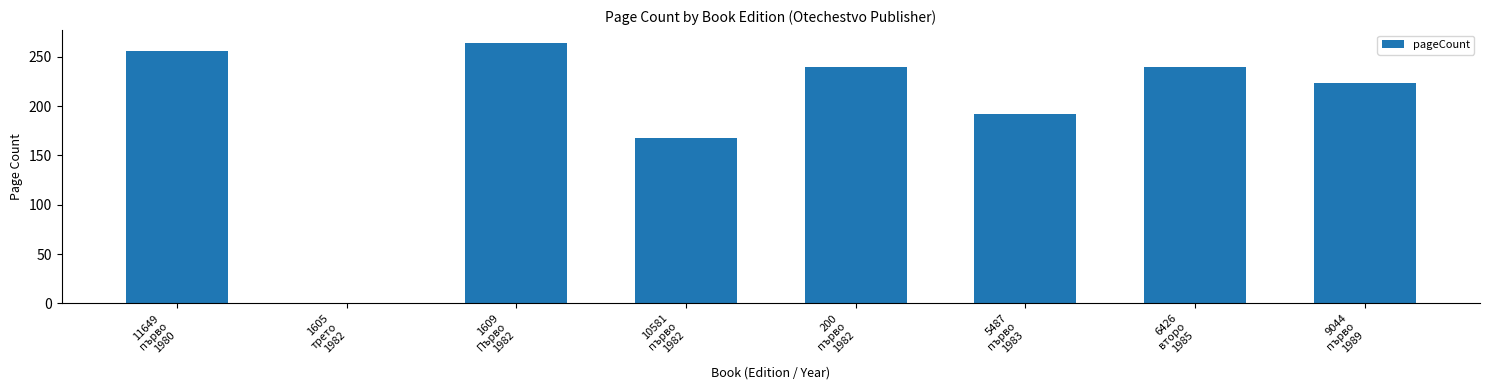

Reading left to right, transcribe all the data shown in this chart.

256	0	264	168	240	192	240	224